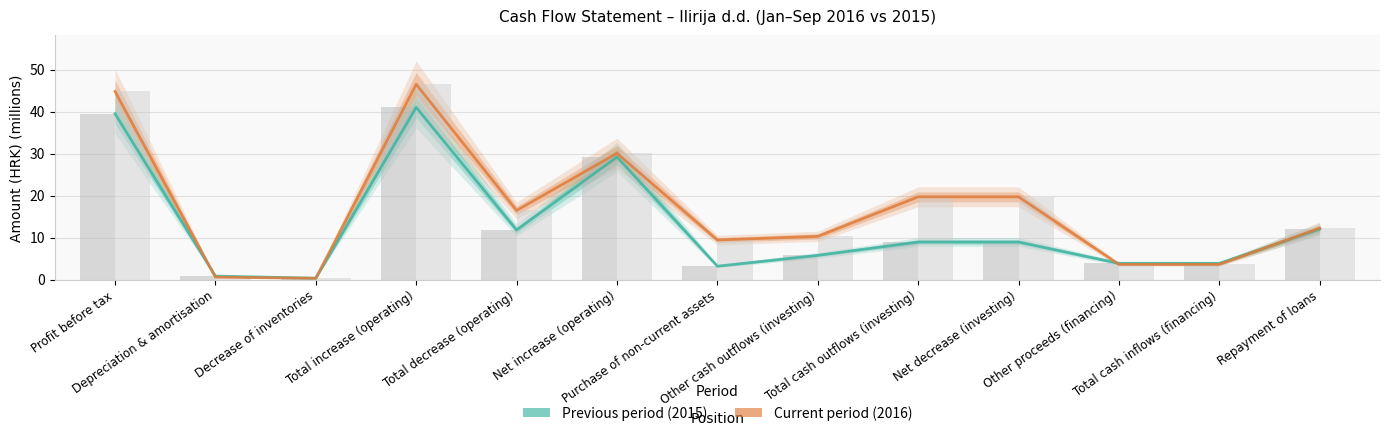

How many values in the Current period (2016) series exceed 12?

7